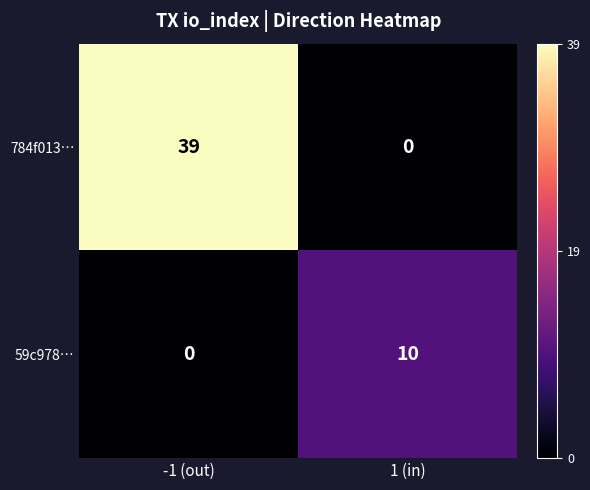

What is the difference between the maximum and minimum values in the 784f013… series?

39